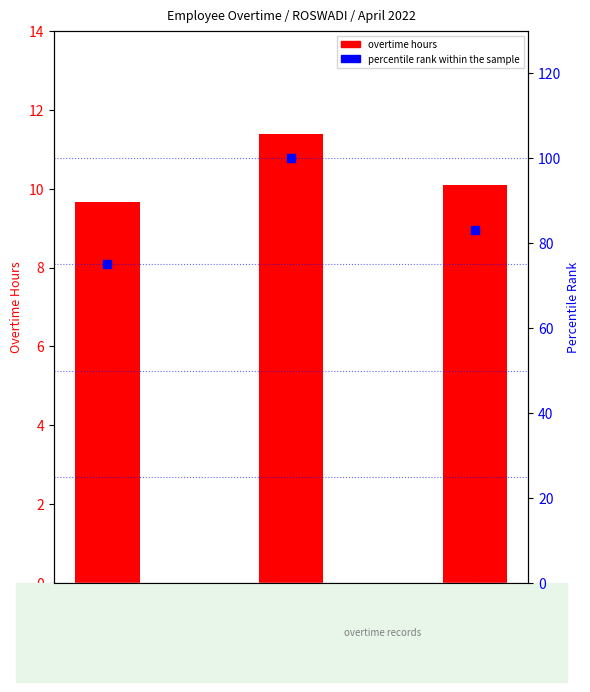

At how many categories does at least one series exceed 70?

3